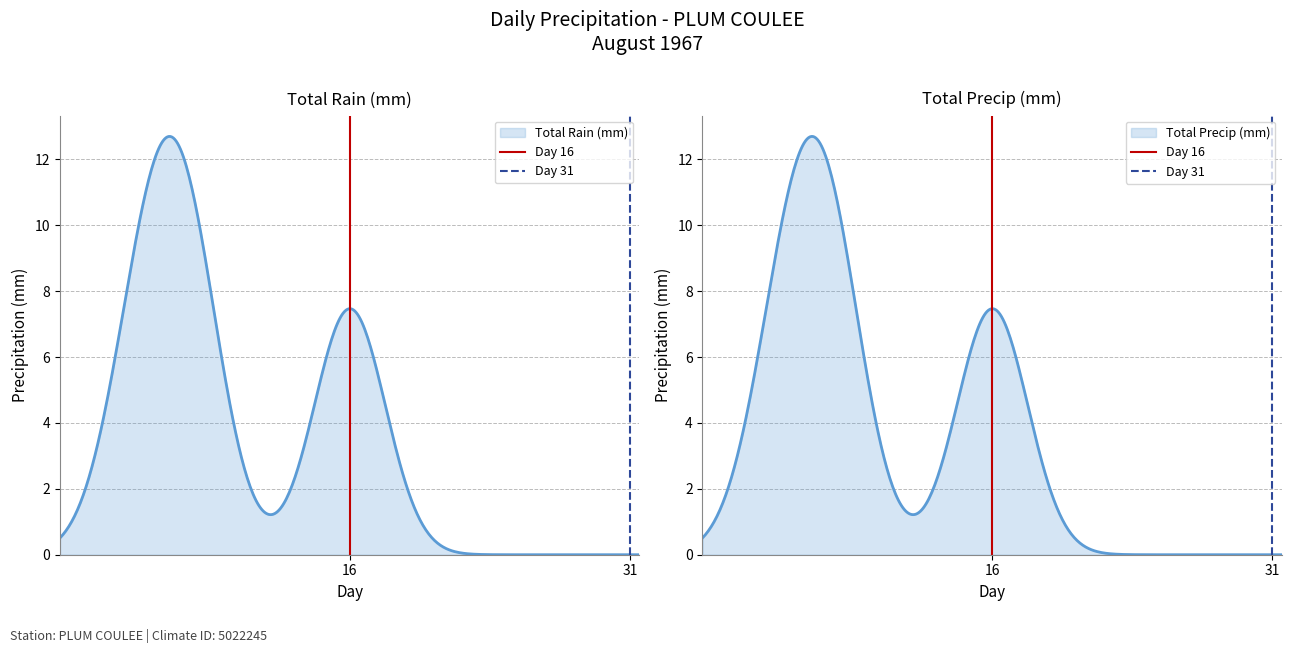

True or false: Day 31 has a value of 2 at 31.

False